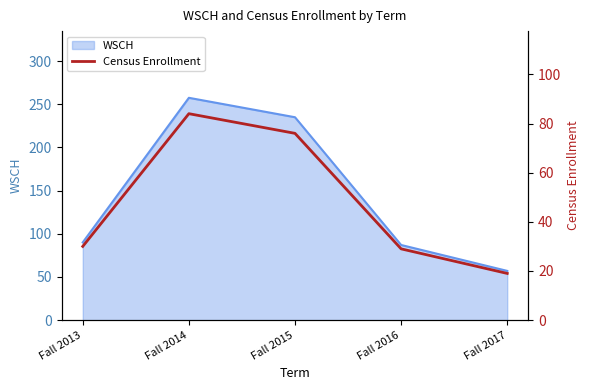

Which category has the highest value across all series?

Fall 2014